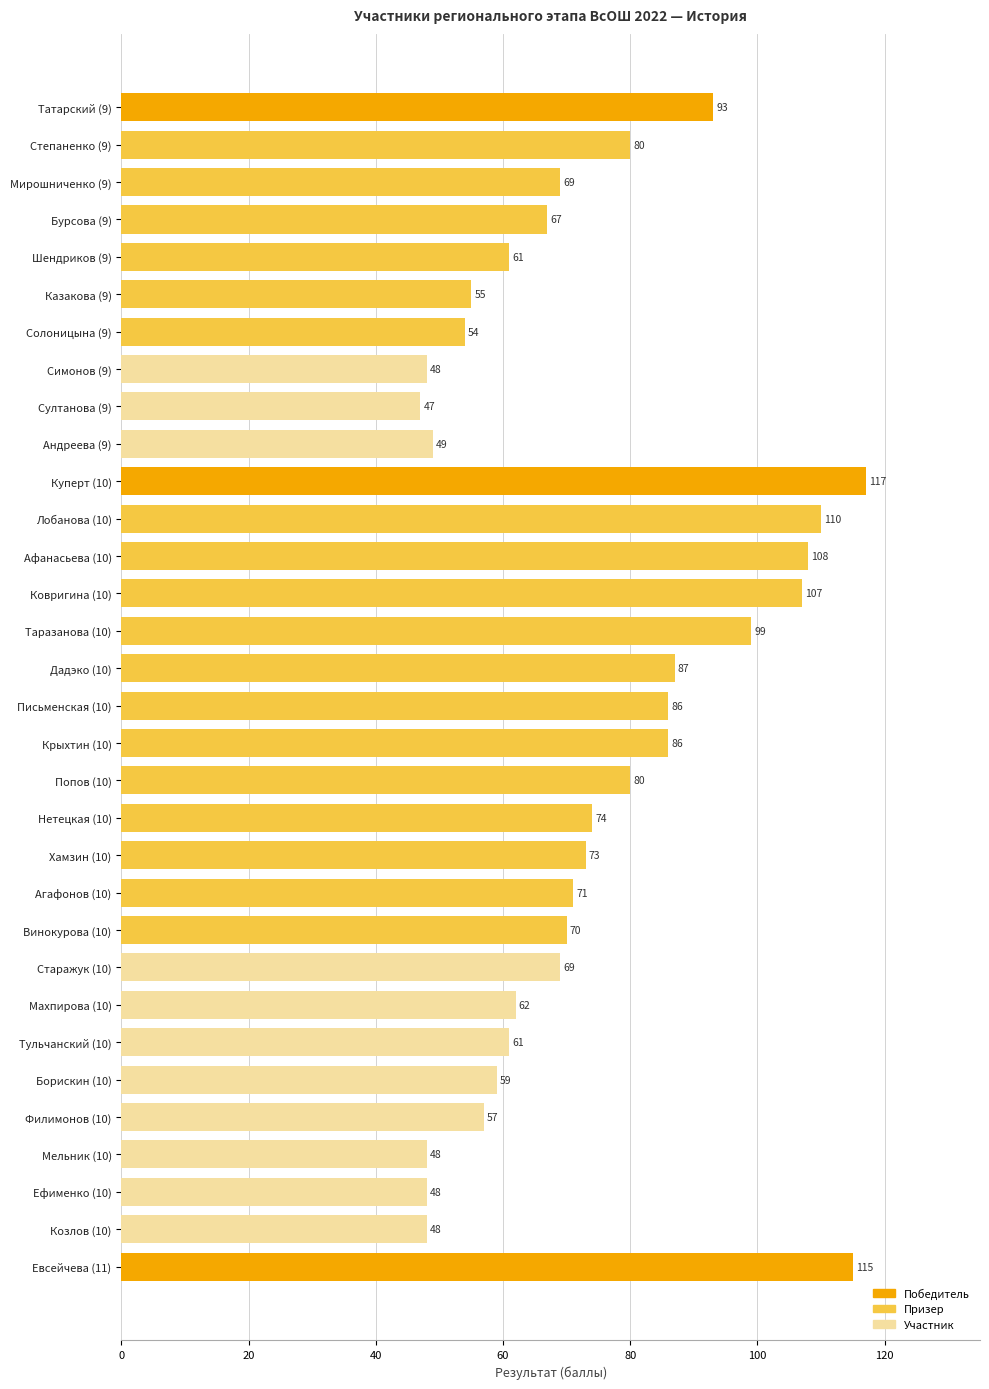

Are the bars grouped side by side (vs. stacked)?

No